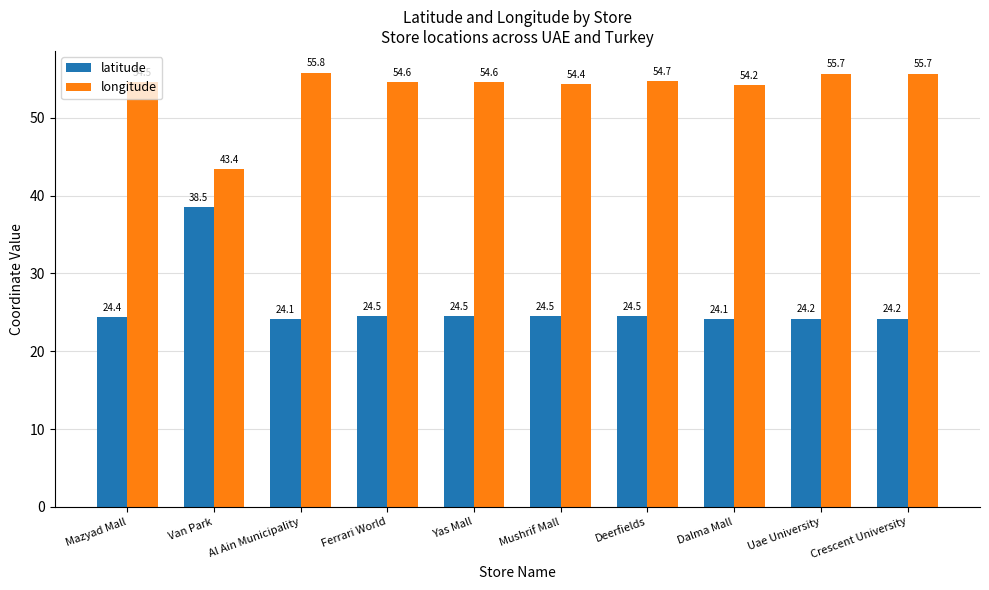

Reading right to left, list all the values displayed in this chart.

latitude: Crescent University=24.2	Uae University=24.2	Dalma Mall=24.1	Deerfields=24.5	Mushrif Mall=24.5	Yas Mall=24.5	Ferrari World=24.5	Al Ain Municipality=24.1	Van Park=38.5	Mazyad Mall=24.4
longitude: Crescent University=55.7	Uae University=55.7	Dalma Mall=54.2	Deerfields=54.7	Mushrif Mall=54.4	Yas Mall=54.6	Ferrari World=54.6	Al Ain Municipality=55.8	Van Park=43.4	Mazyad Mall=54.5